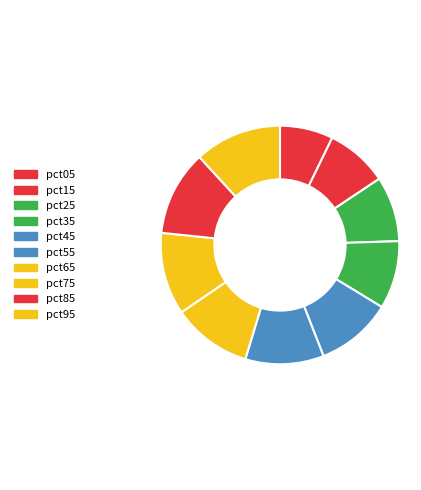

Is pct15 the majority of the pie?

No